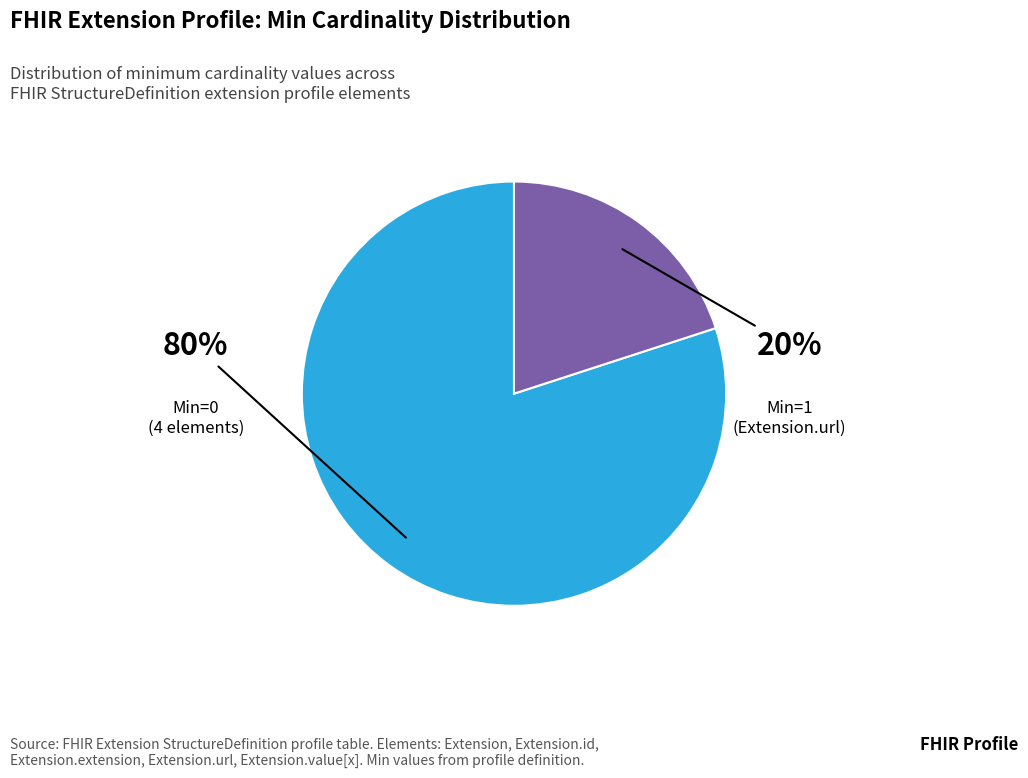

How many segments does this pie chart have?

2